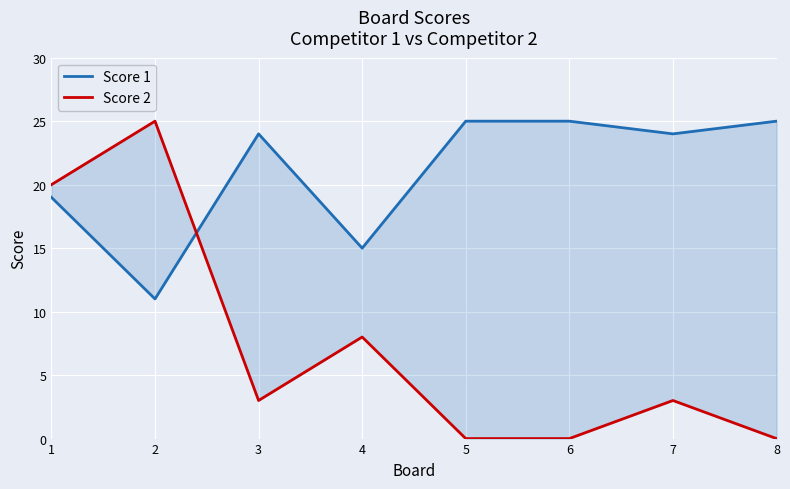

How many lines are shown in the chart?

2